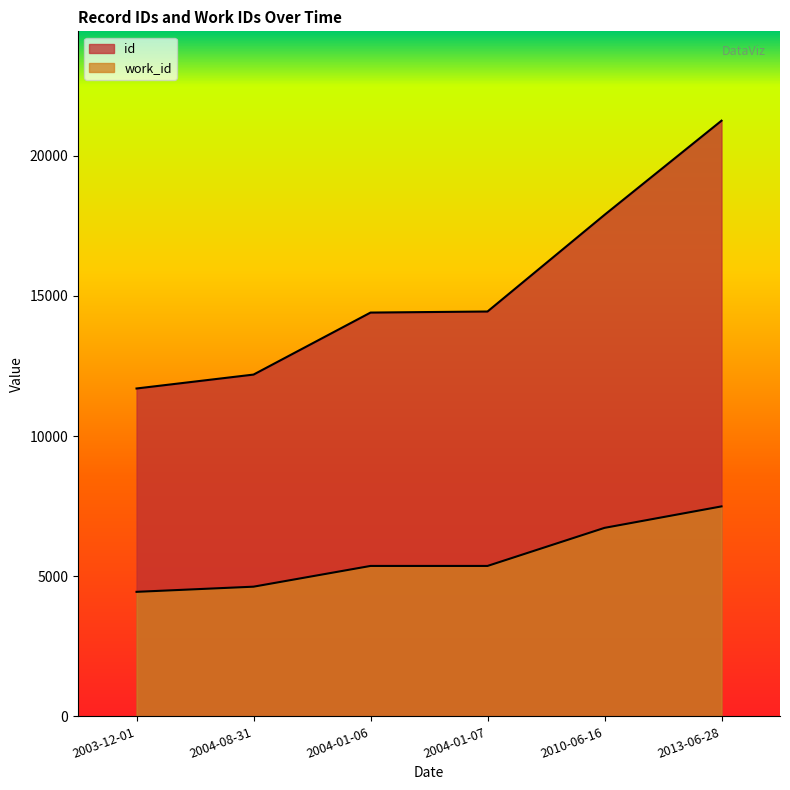

Which series changed the most between 2004-01-07 and 2013-06-28?

id